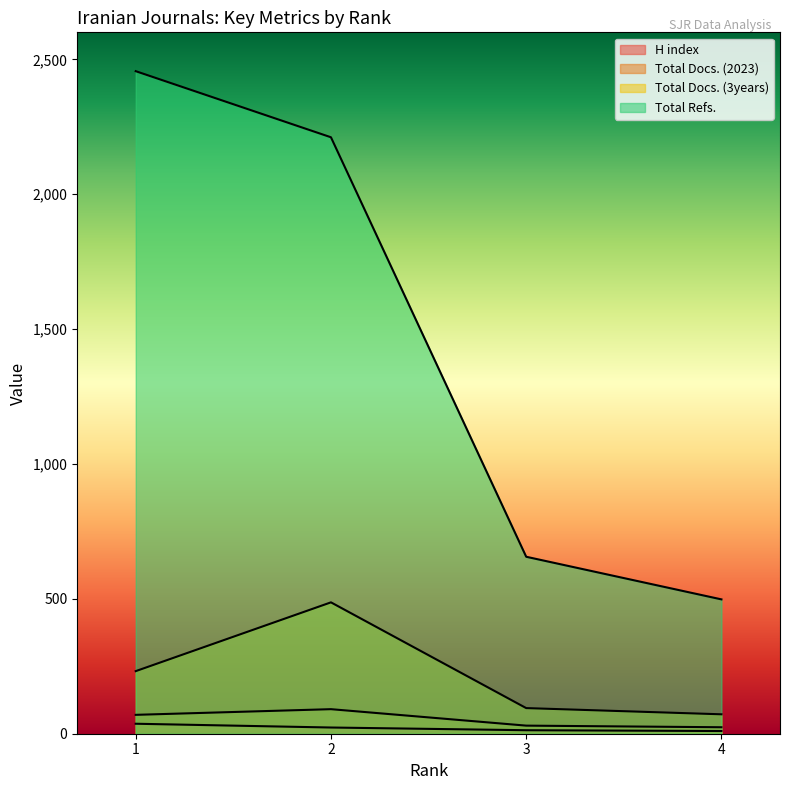

How many series are shown in this chart?

4